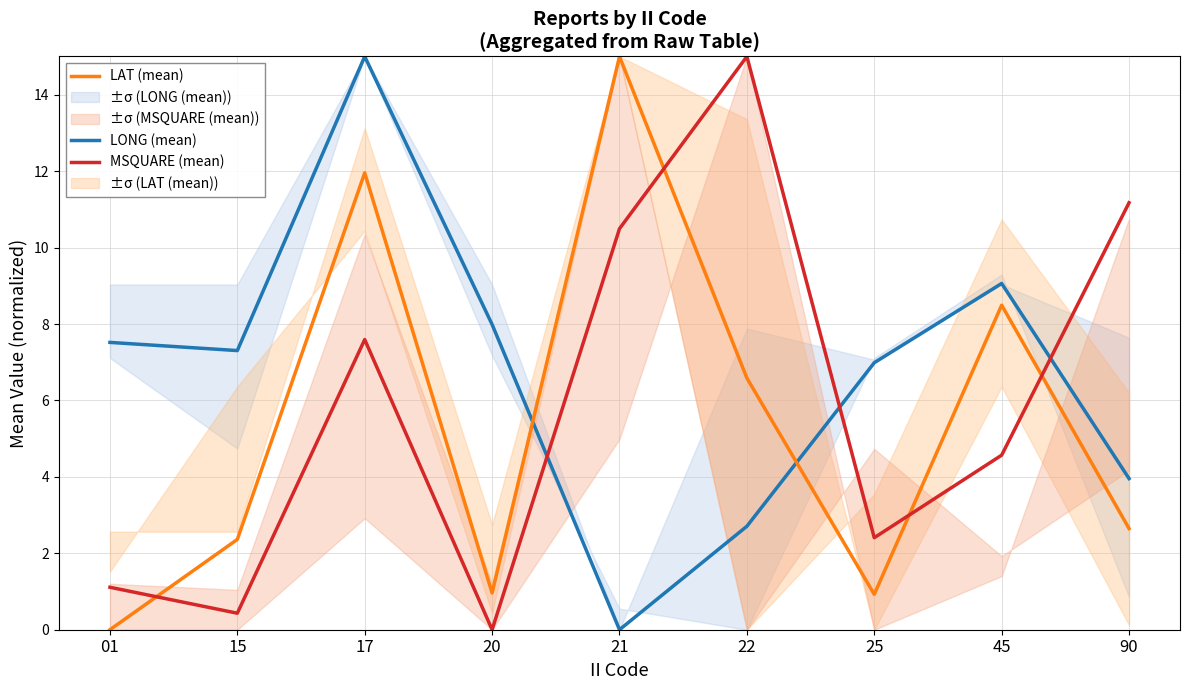

List the series in order of their peak value, highest first.

LONG (mean), LAT (mean), MSQUARE (mean)